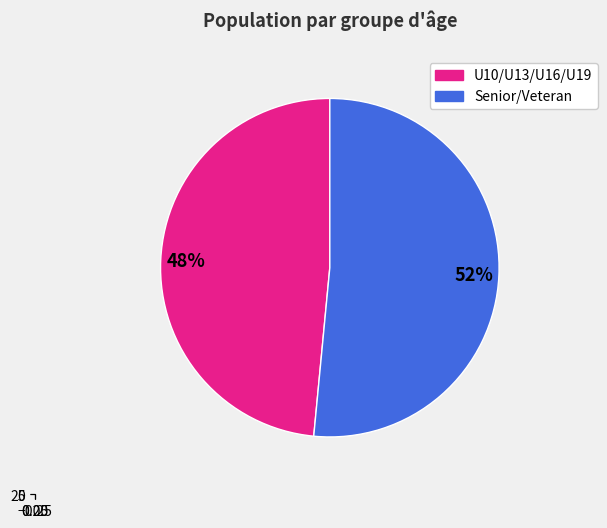

Which category has the biggest portion of the pie?

Veteran